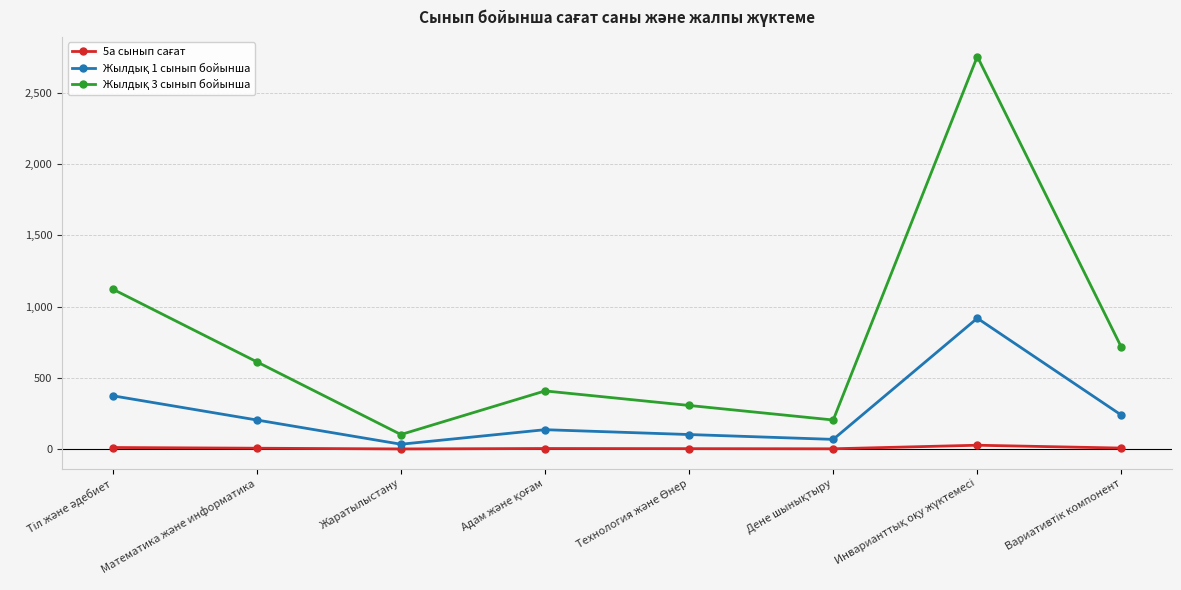

What is the difference between the maximum and minimum values in the Жылдық 3 сынып бойынша series?

2652